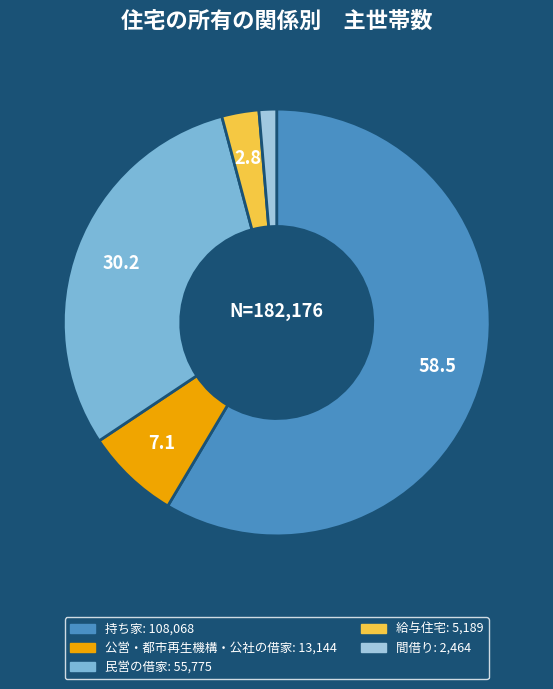

Which slice is the largest?

持ち家